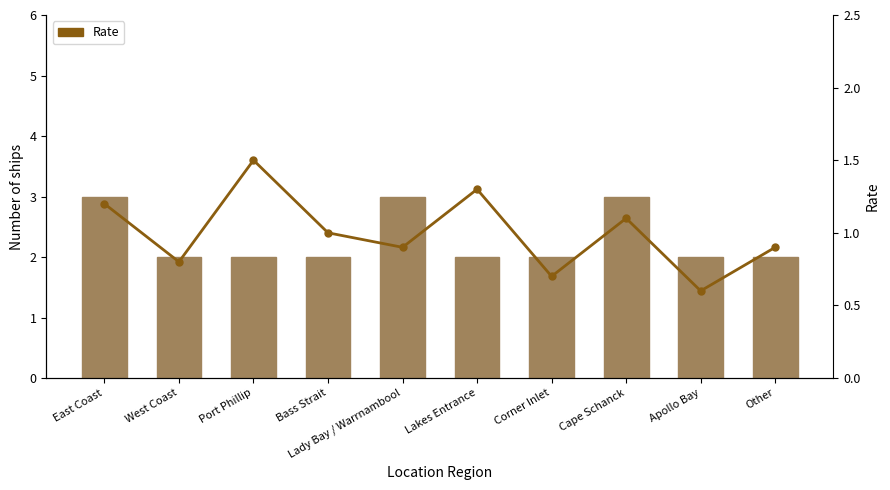

At which label does Rate reach its minimum?

Apollo Bay